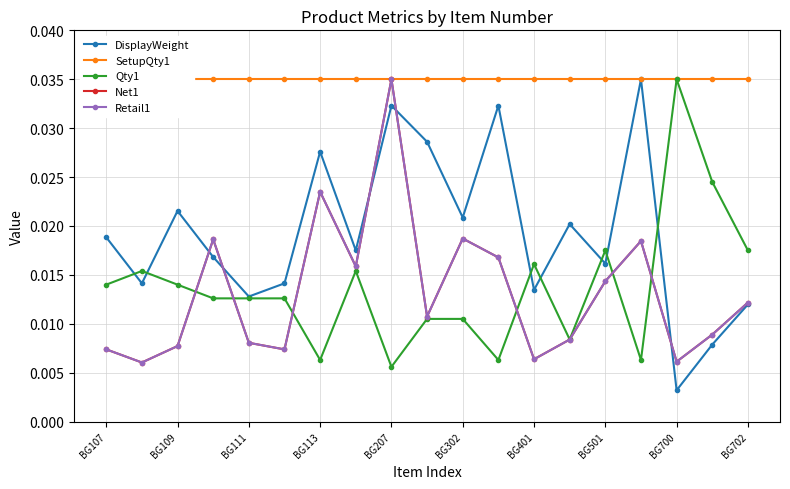

Reading left to right, what are all the values shown in this chart?

DisplayWeight: 0.0	0.0	0.0	0.0	0.0	0.0	0.0	0.0	0.0	0.0	0.0	0.0	0.0	0.0	0.0	0.0	0.0	0.0	0.0
SetupQty1: 0.0	0.0	0.0	0.0	0.0	0.0	0.0	0.0	0.0	0.0	0.0	0.0	0.0	0.0	0.0	0.0	0.0	0.0	0.0
Qty1: 0.0	0.0	0.0	0.0	0.0	0.0	0.0	0.0	0.0	0.0	0.0	0.0	0.0	0.0	0.0	0.0	0.0	0.0	0.0
Net1: 0.0	0.0	0.0	0.0	0.0	0.0	0.0	0.0	0.0	0.0	0.0	0.0	0.0	0.0	0.0	0.0	0.0	0.0	0.0
Retail1: 0.0	0.0	0.0	0.0	0.0	0.0	0.0	0.0	0.0	0.0	0.0	0.0	0.0	0.0	0.0	0.0	0.0	0.0	0.0